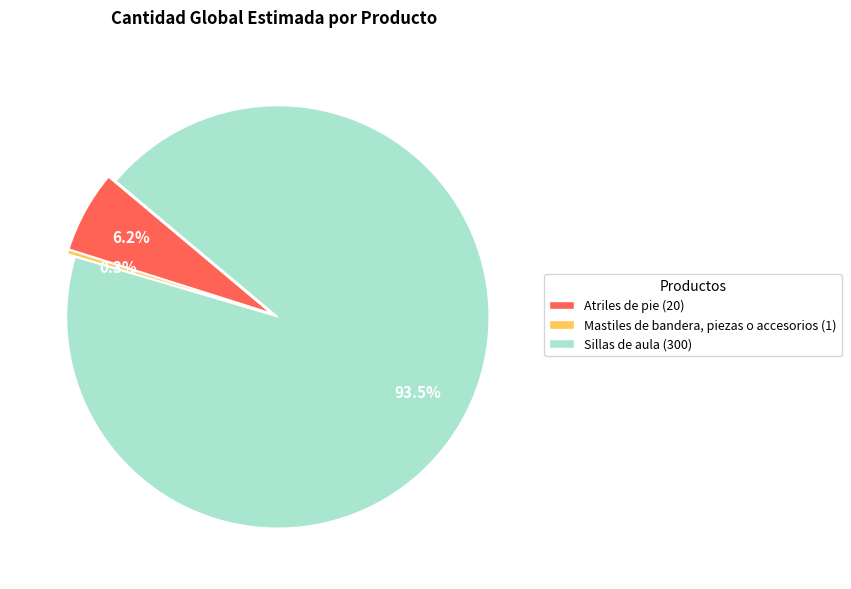

Is Mastiles de bandera, piezas o accesorios the majority of the pie?

No